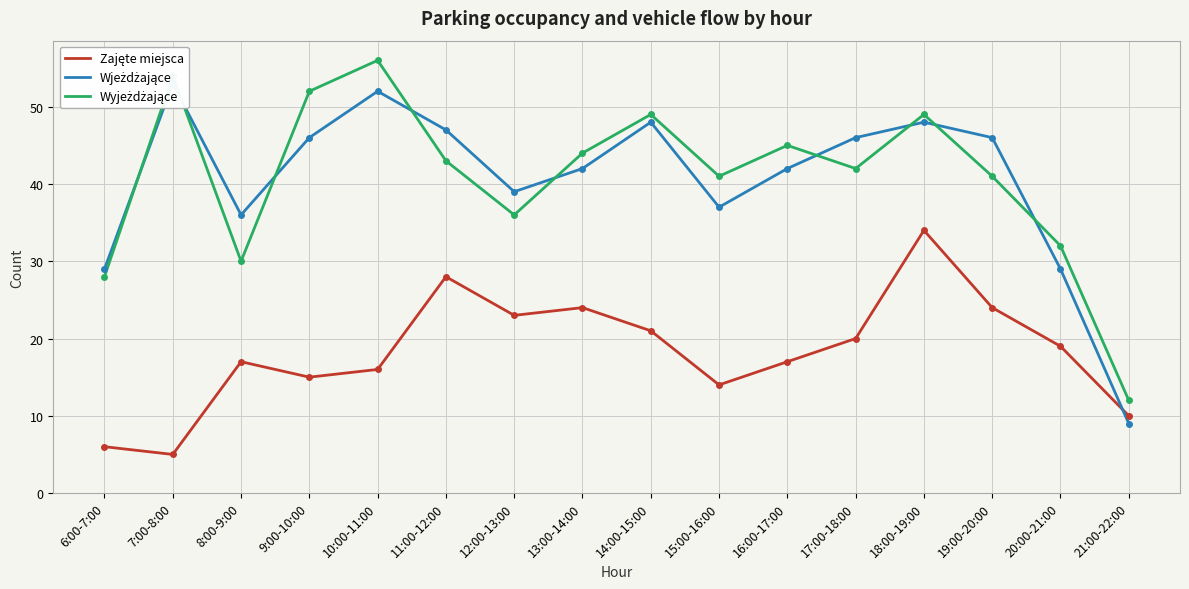

Is it true that Zajęte miejsca equals 17 at 16:00-17:00?

True